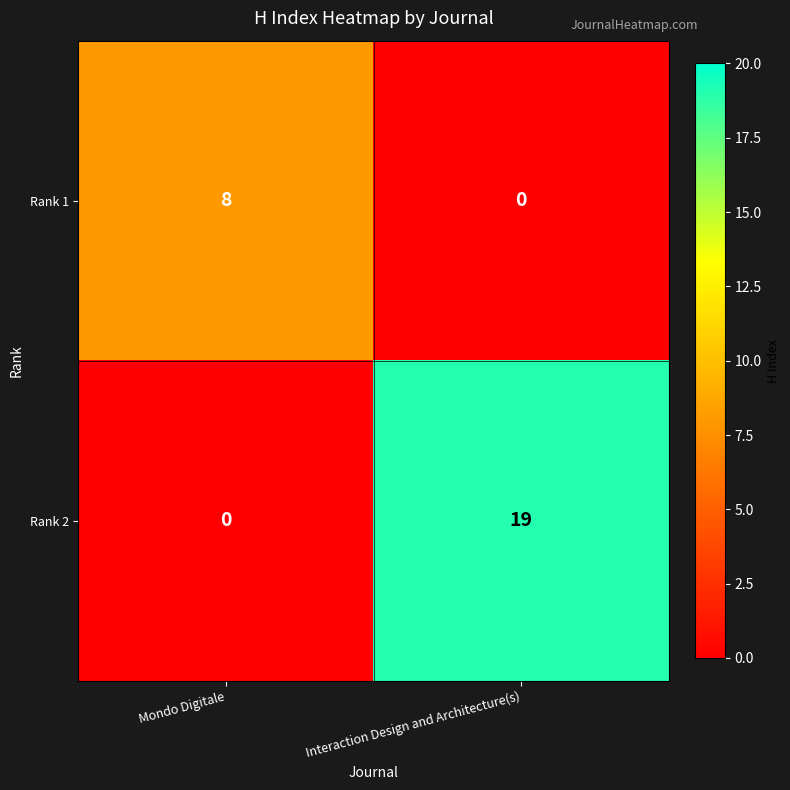

At how many categories does at least one series exceed 5?

2